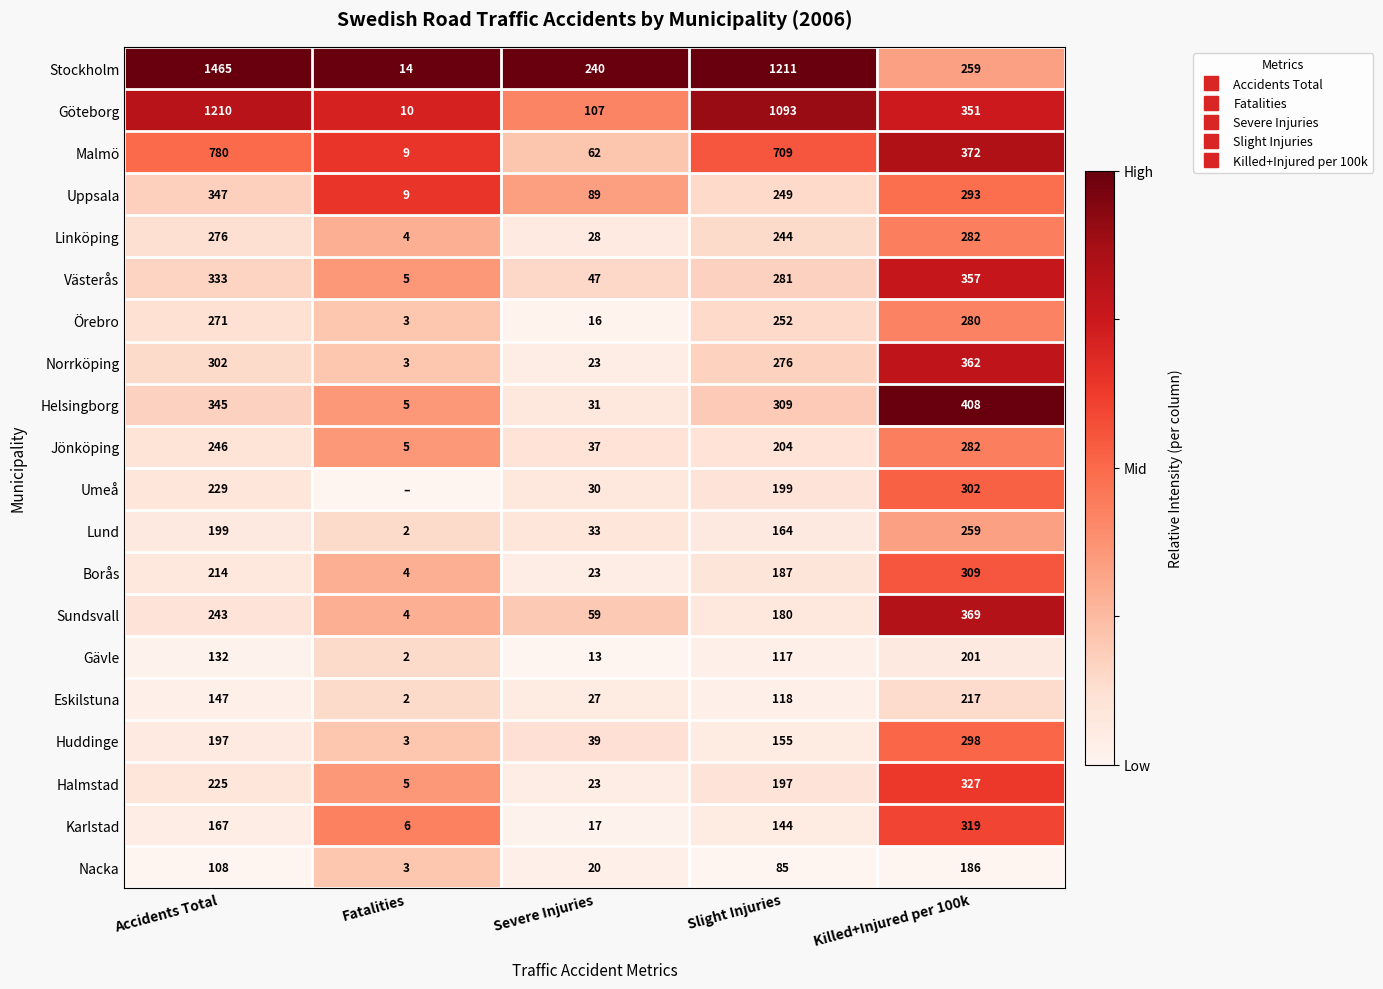

Rank the series at Fatalities from lowest to highest value.

Umeå, Lund, Gävle, Eskilstuna, Örebro, Norrköping, Huddinge, Nacka, Linköping, Borås, Sundsvall, Västerås, Helsingborg, Jönköping, Halmstad, Karlstad, Malmö, Uppsala, Göteborg, Stockholm